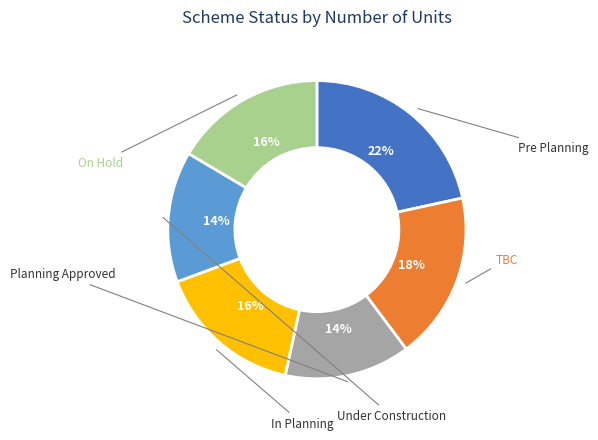

Does any single category account for the majority?

No